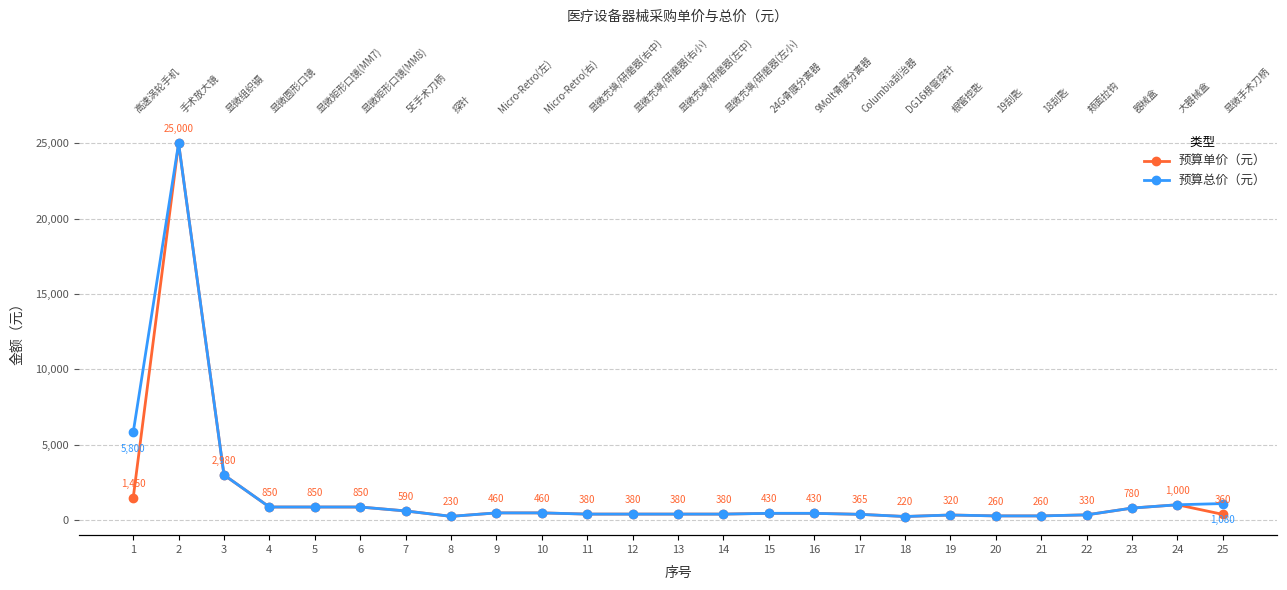

Where is the first local minimum for 预算总价（元）?

8